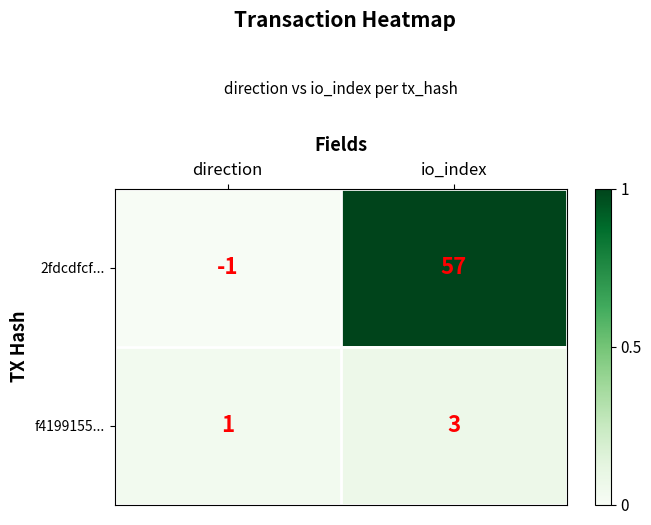

Where is 2fdcdfcf... nearest to the value 28?

direction